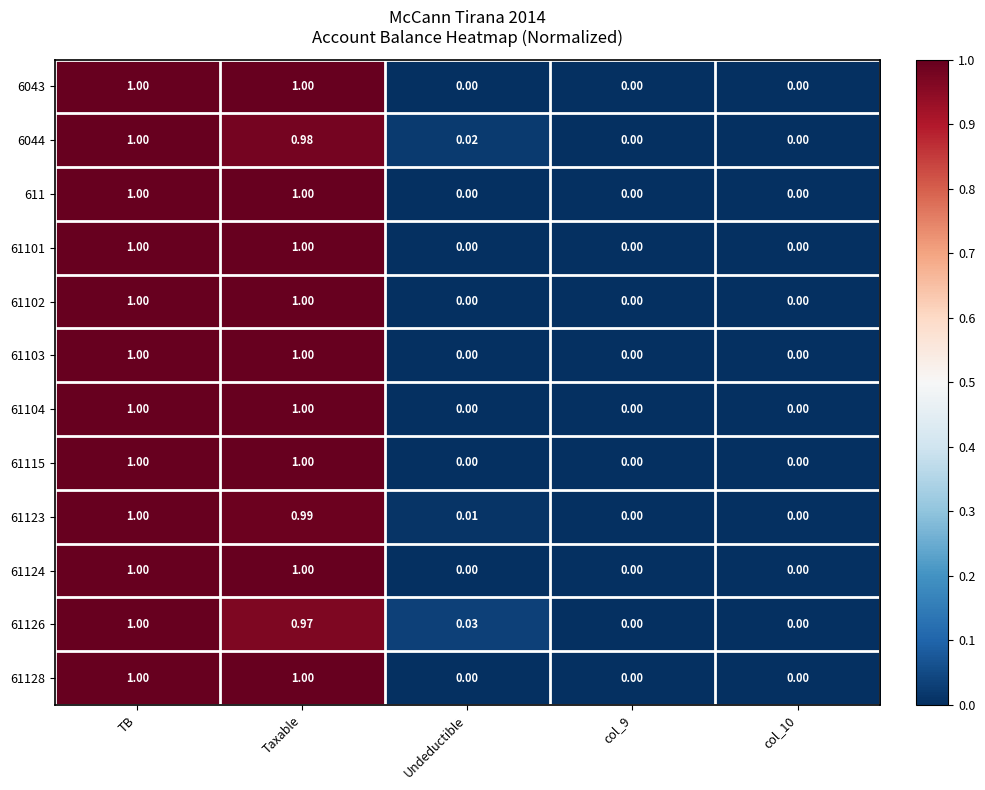

How many categories are shown in the chart?

5